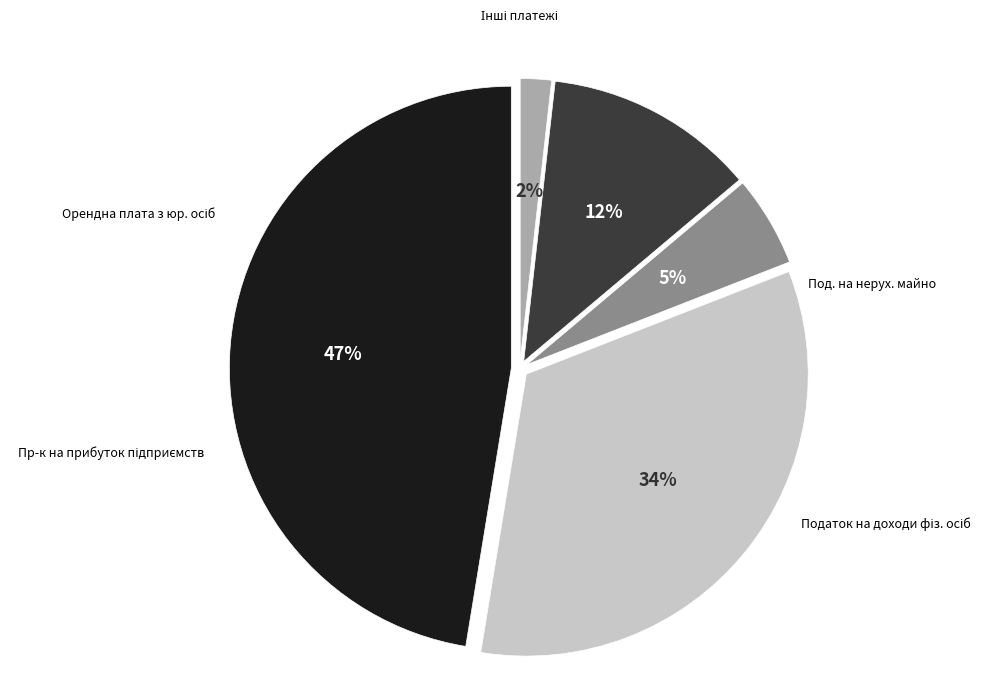

Is there a majority slice in this chart?

No